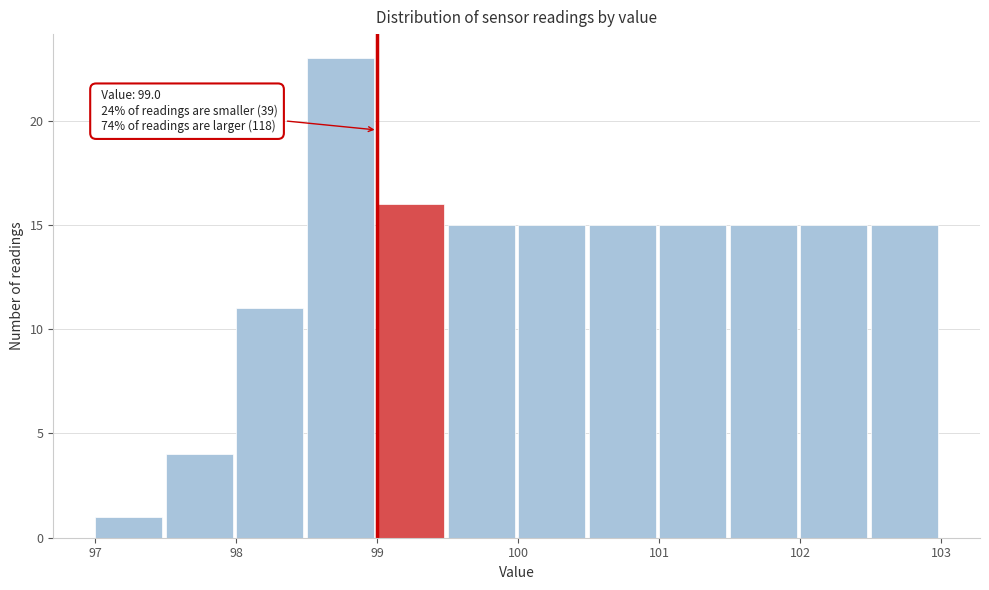

Over which range of the x-axis is the bar tallest?

98.5 to 99.0